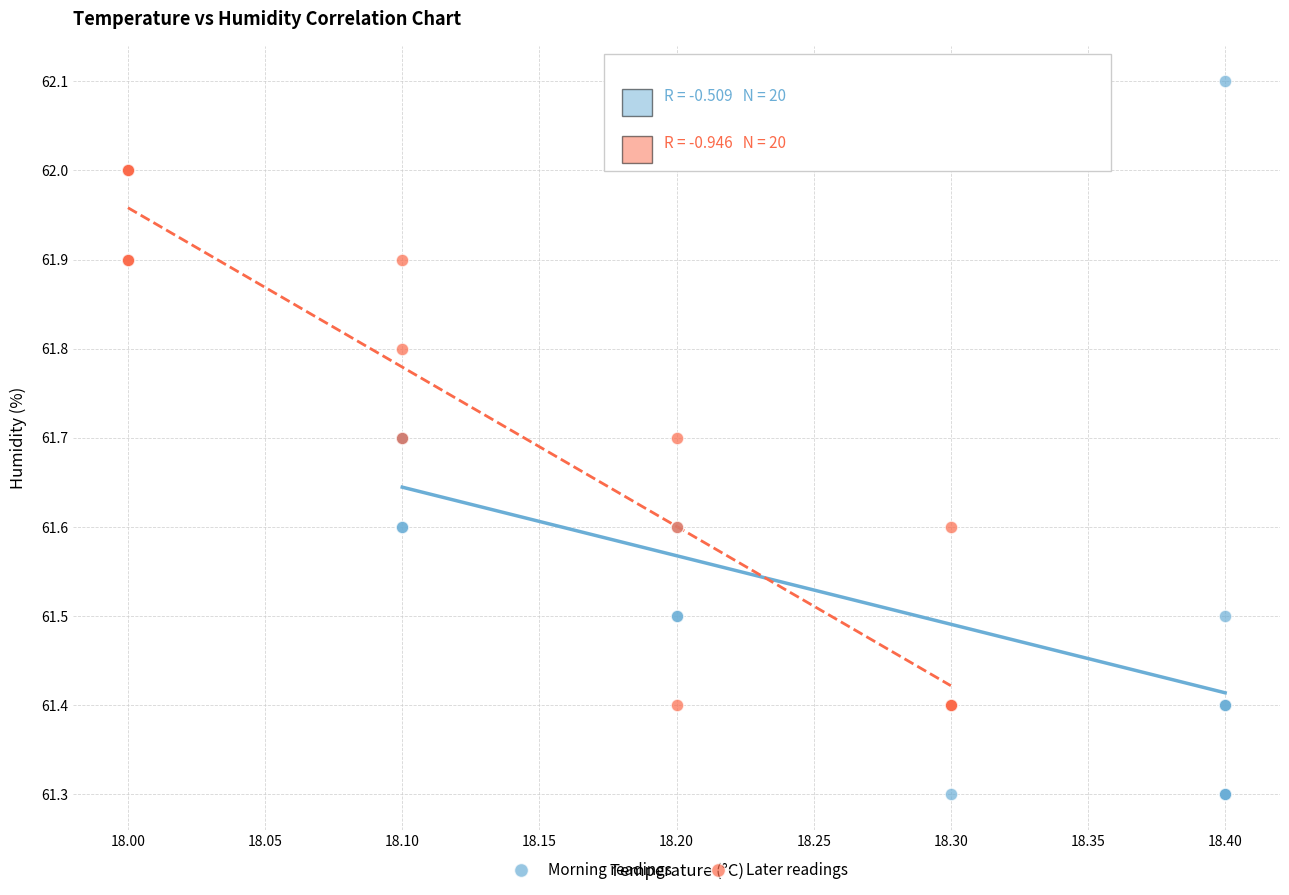

Which series contains the highest Y value?

Morning readings